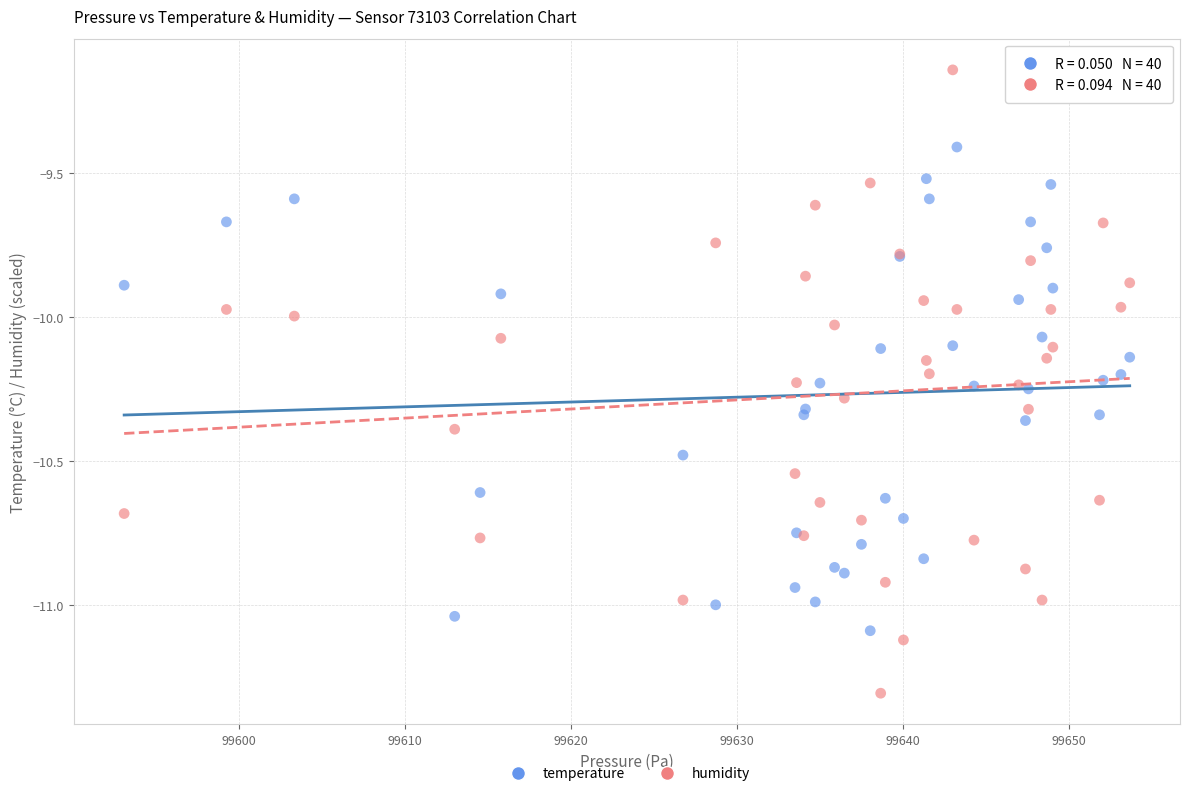

Which series has the largest Y range (max minus min)?

humidity